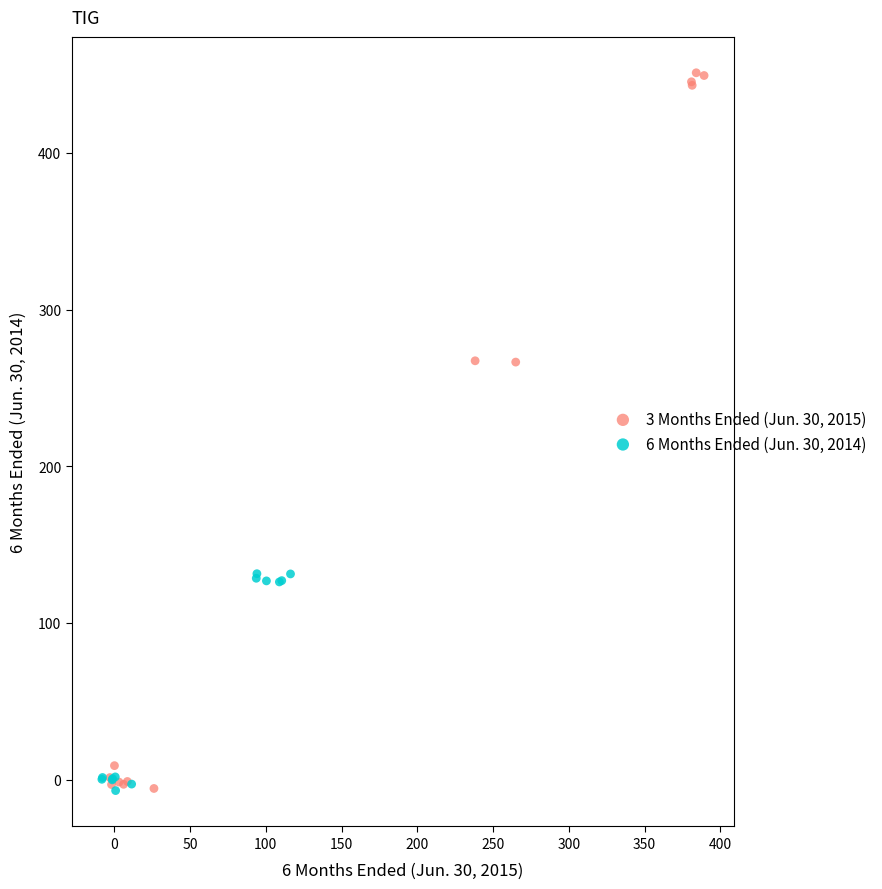

Which series reaches the maximum Y coordinate?

3 Months Ended (Jun. 30, 2015)